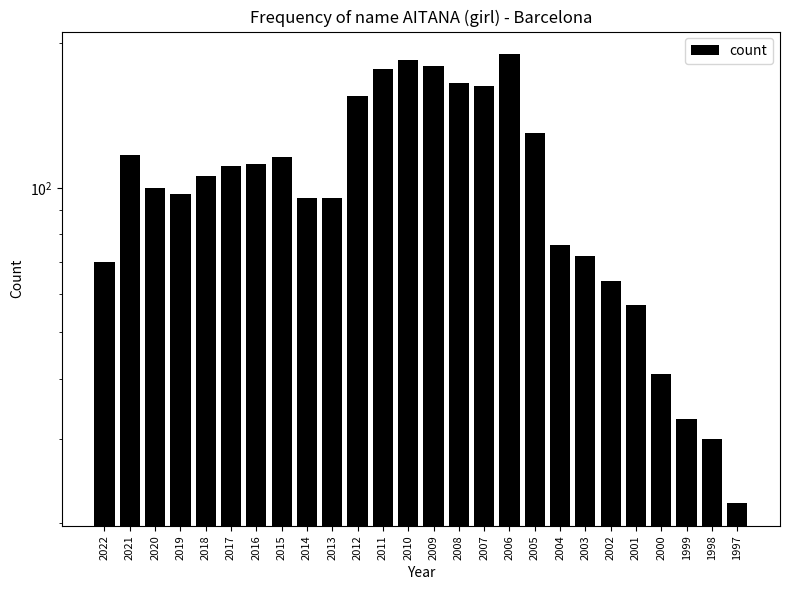

Rank the categories by value from lowest to highest.

1997, 1998, 1999, 2000, 2001, 2002, 2022, 2003, 2004, 2014, 2013, 2019, 2020, 2018, 2017, 2016, 2015, 2021, 2005, 2012, 2007, 2008, 2011, 2009, 2010, 2006